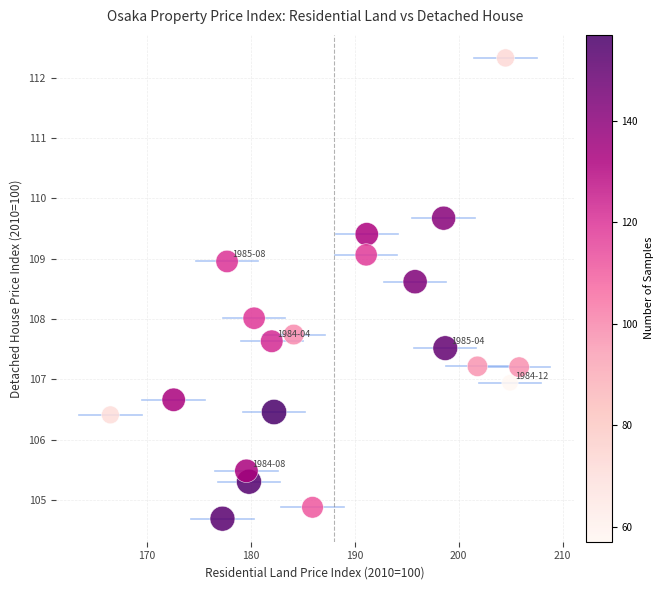

What is the range of Y values (max minus min)?

7.6